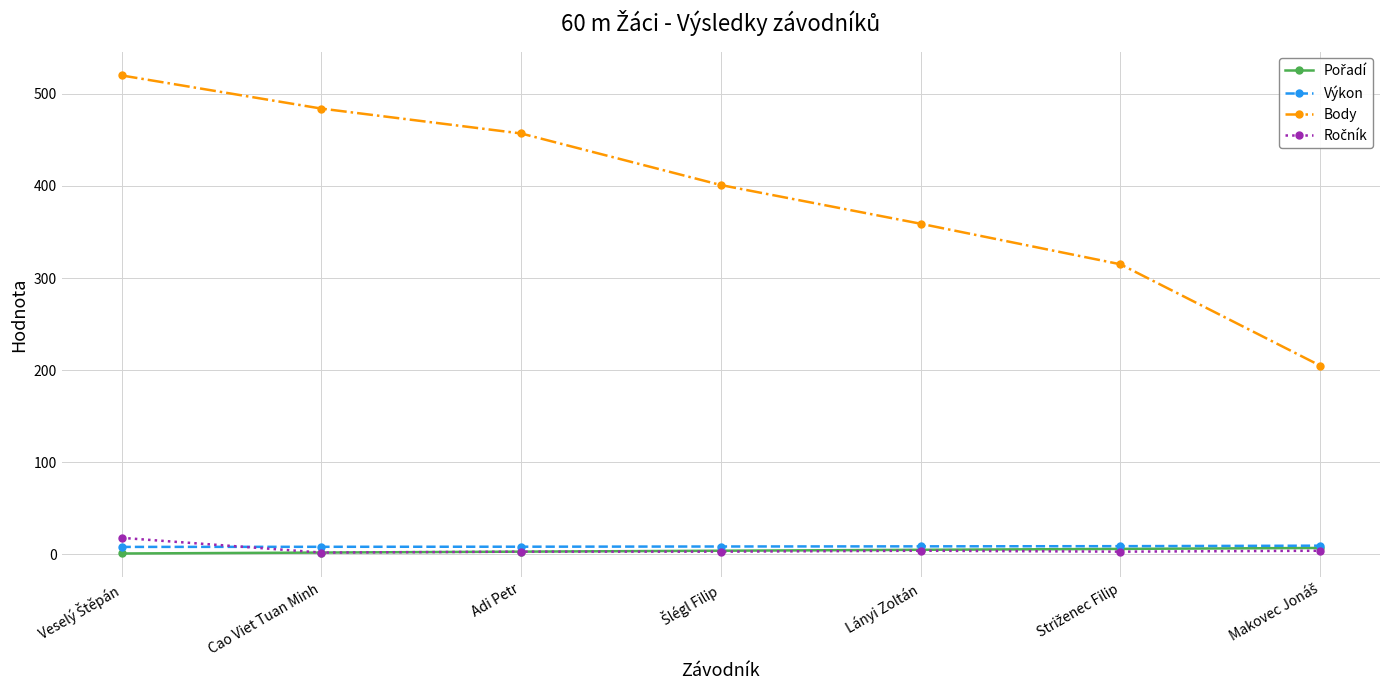

True or false: Body and Výkon intersect in this chart.

False